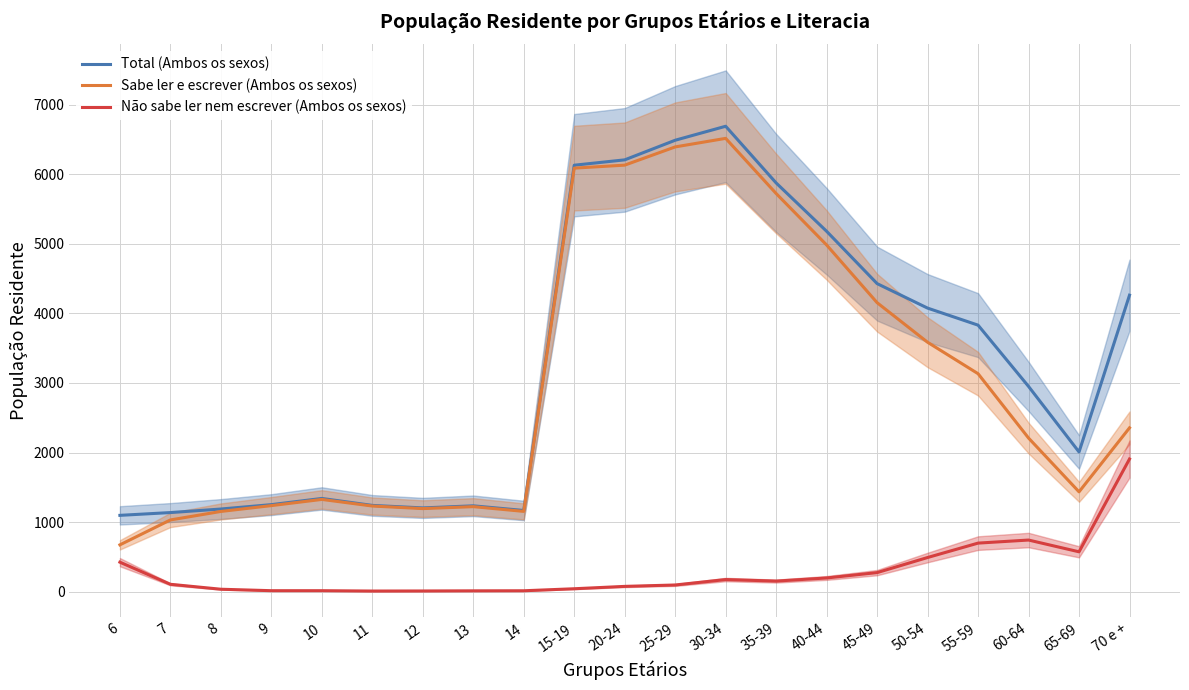

What position from the right is 65-69?

2